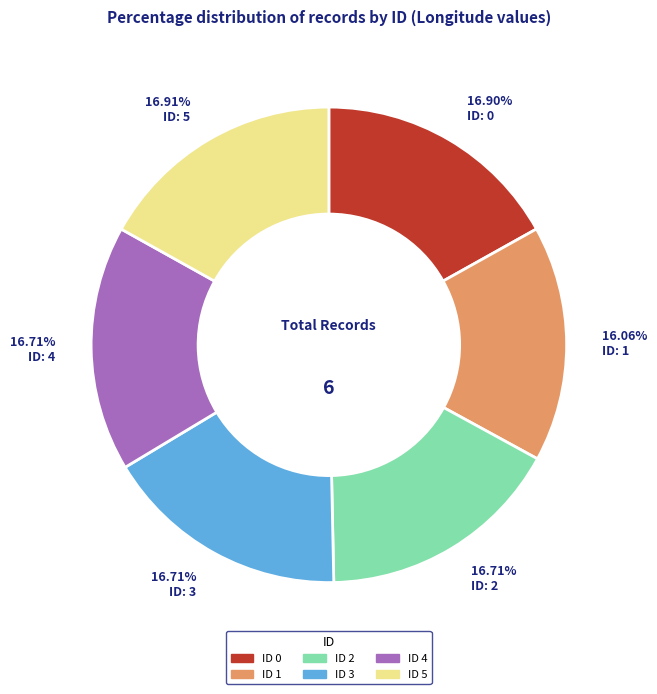

Is there a majority slice in this chart?

No